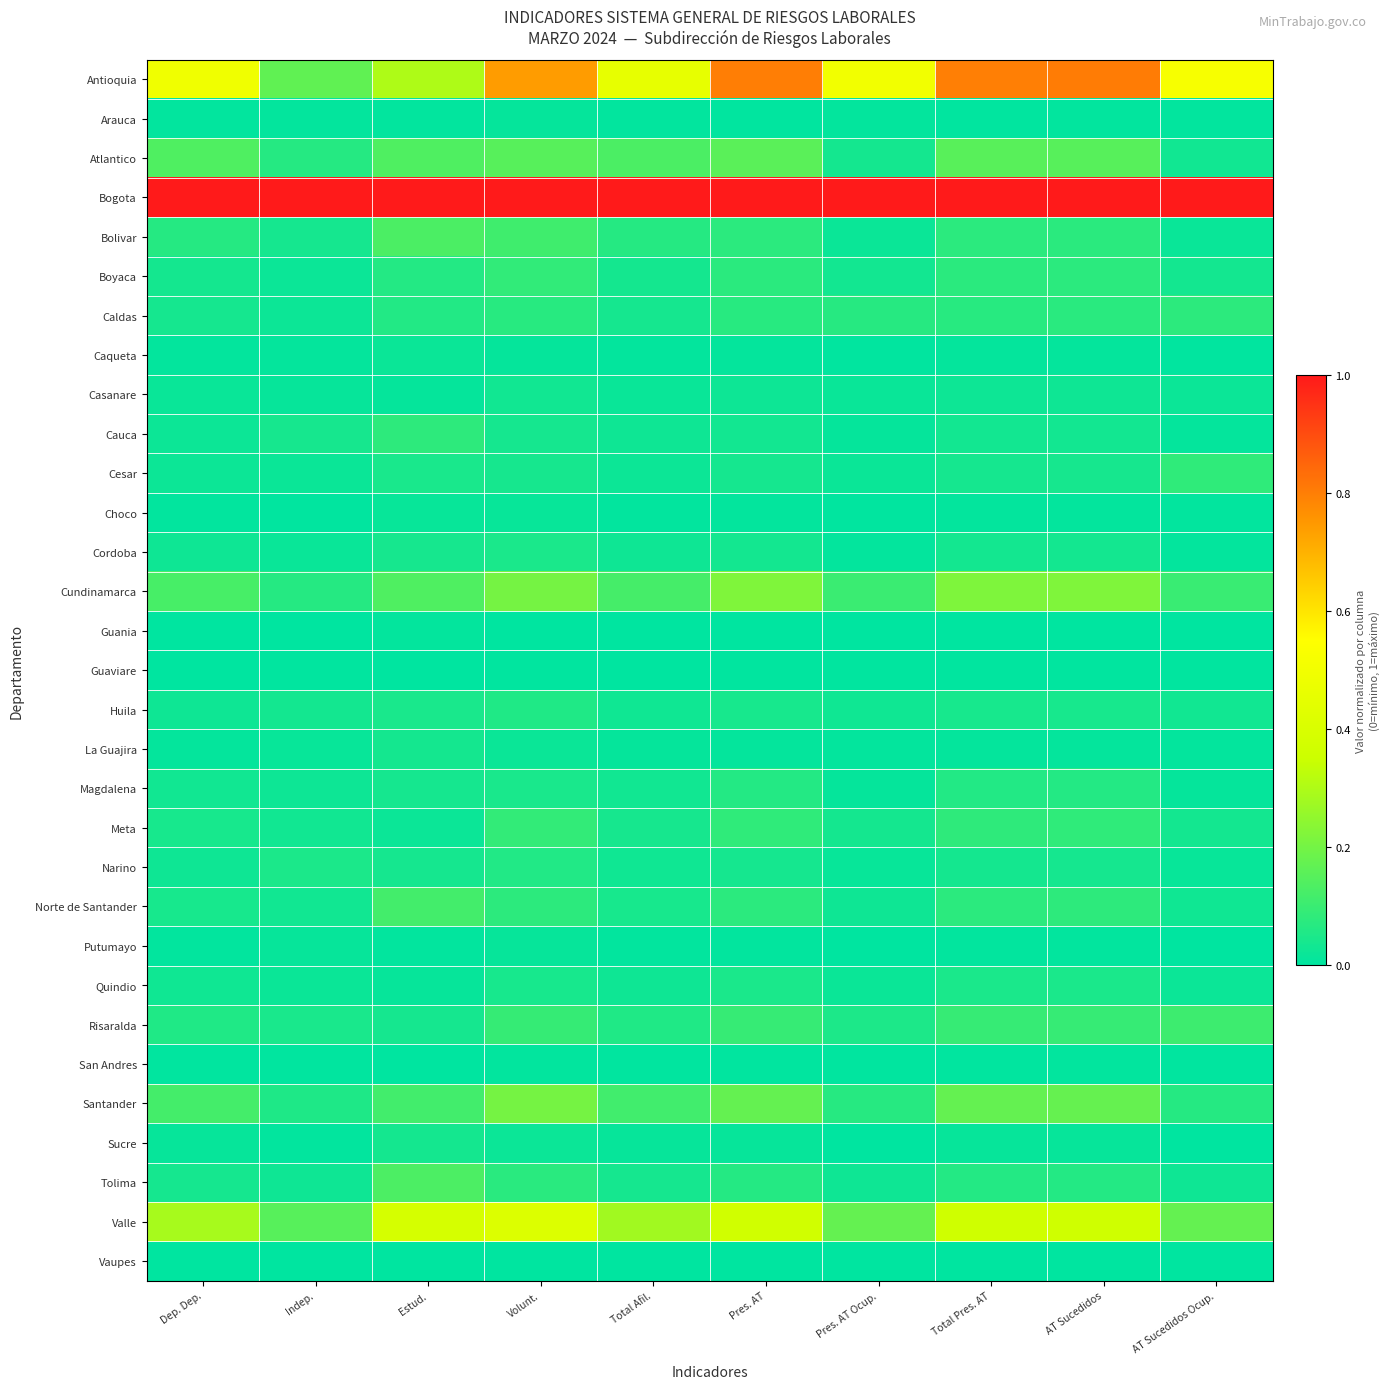

What is the total value across all series at Total Afil.?

2.7